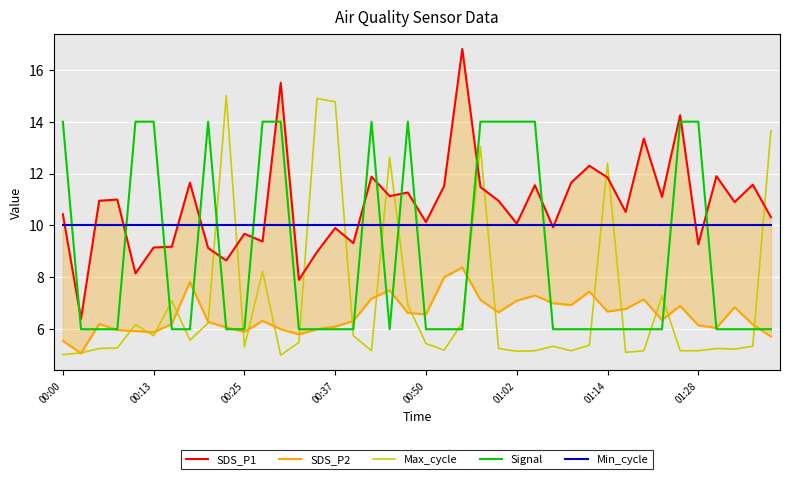

What is the approximate value of Max_cycle at 01:28?

5.2